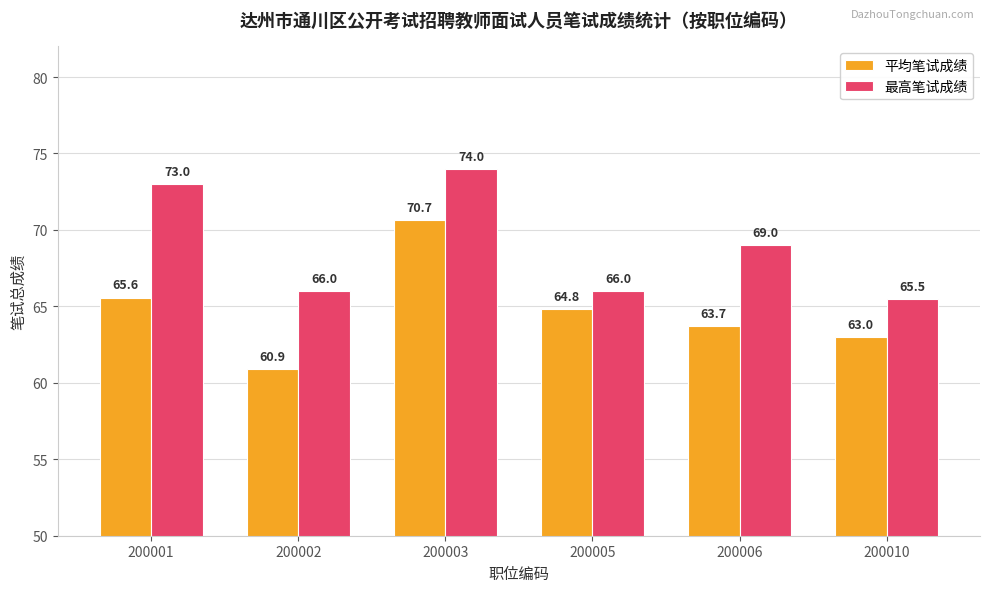

What is the value of the 最高笔试成绩 bar at the 1st from the left?

73.0